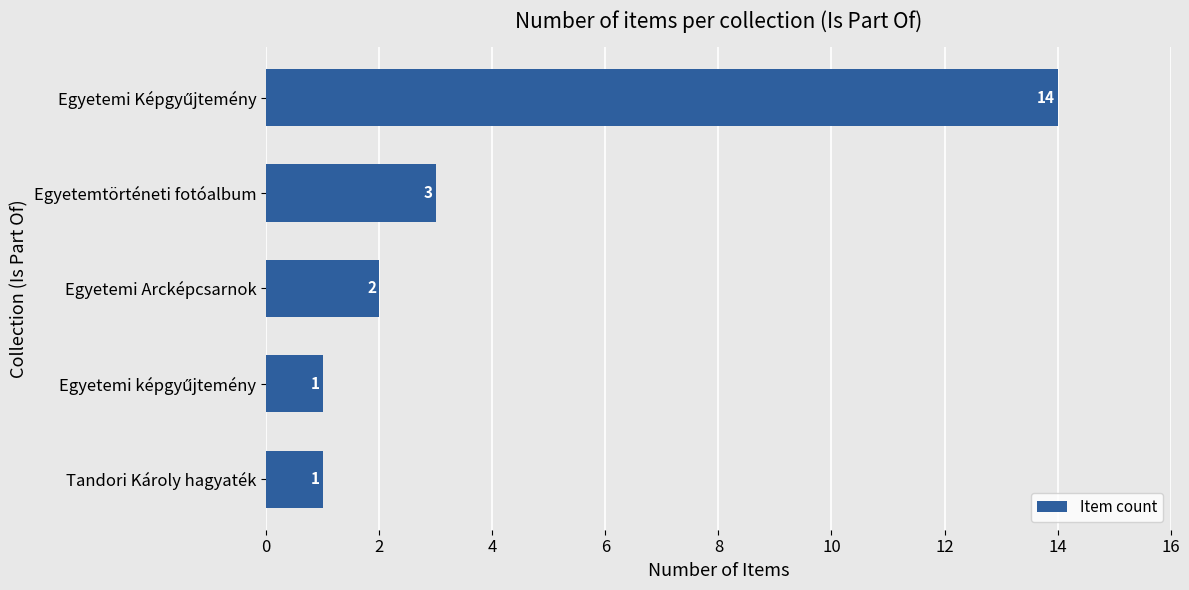

How many categories are shown in the chart?

5